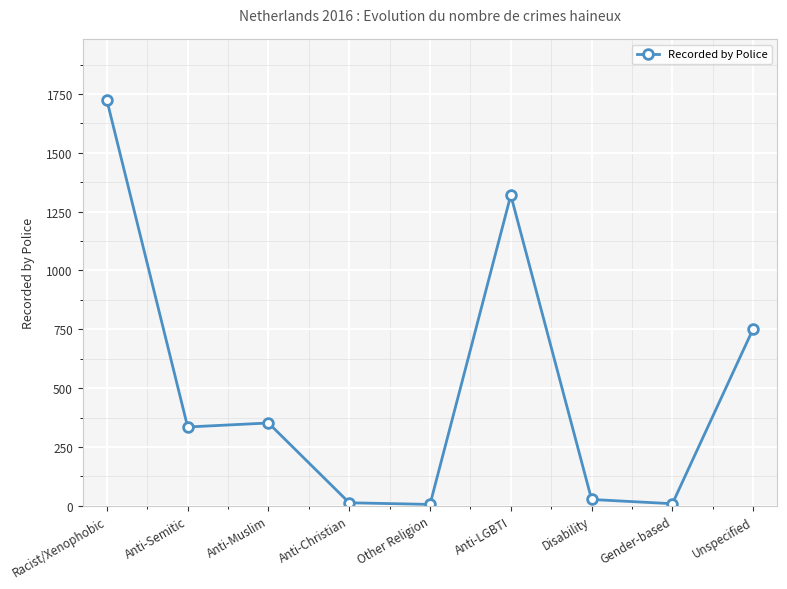

At which label is the value closest to 864?

Unspecified